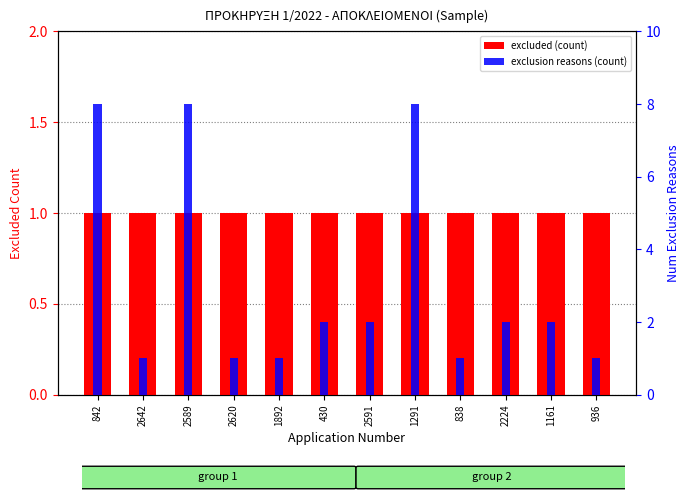

List the series in order of their peak value, lowest first.

excluded (count), exclusion reasons (count)